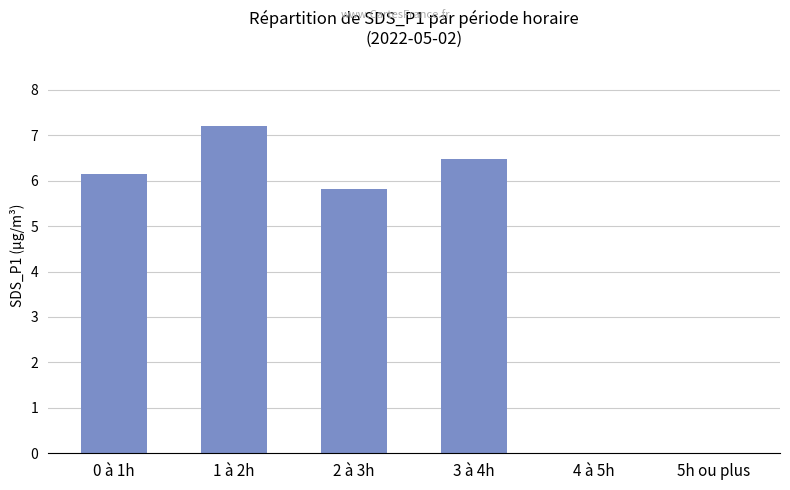

What is the sum of the values at 0 à 1h and 1 à 2h?

13.4